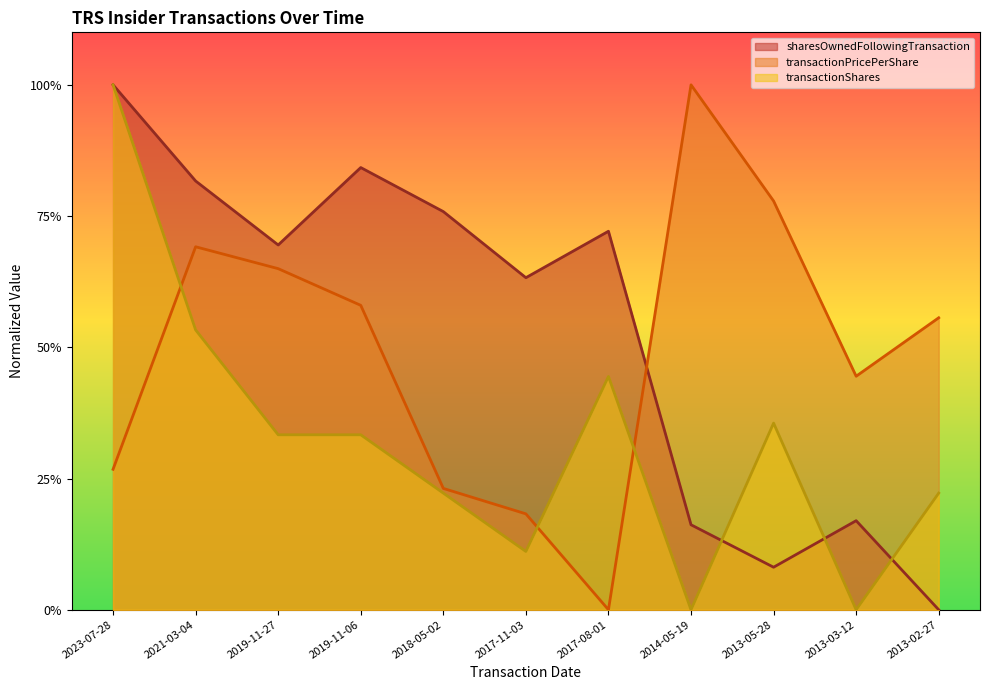

What is the value of the transactionPricePerShare point at the 8th from the left?

1.0